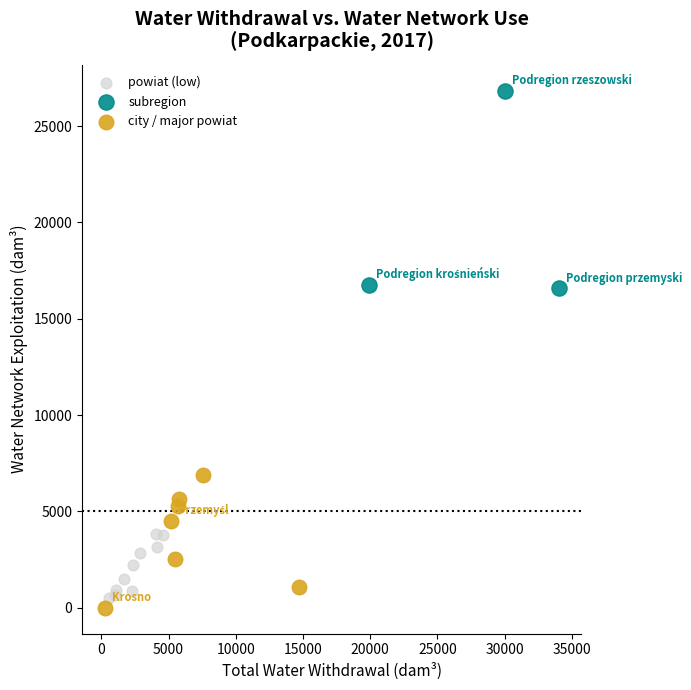

Which series contains the highest Y value?

subregion